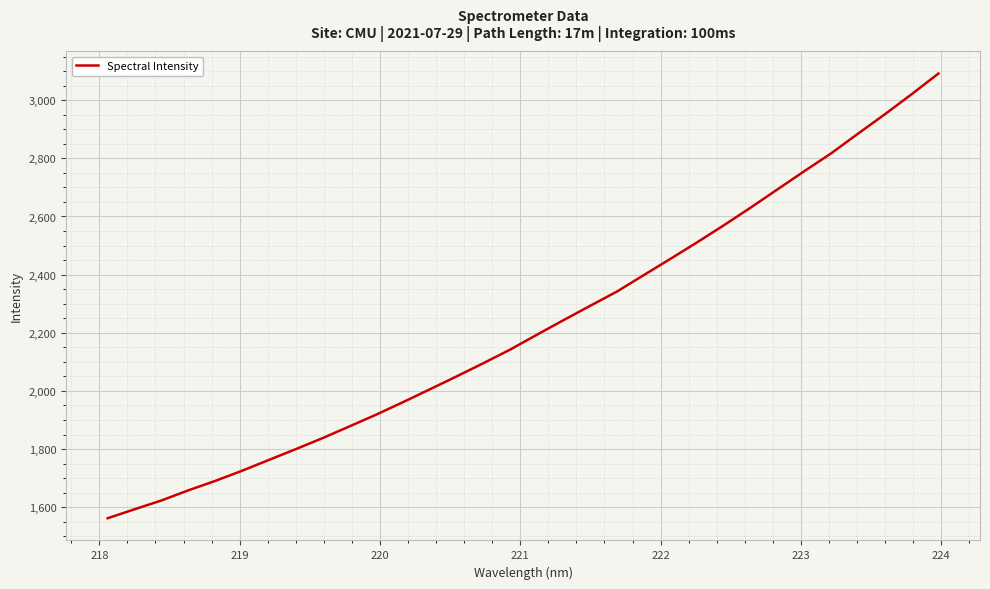

What is the greatest value displayed?

3091.7